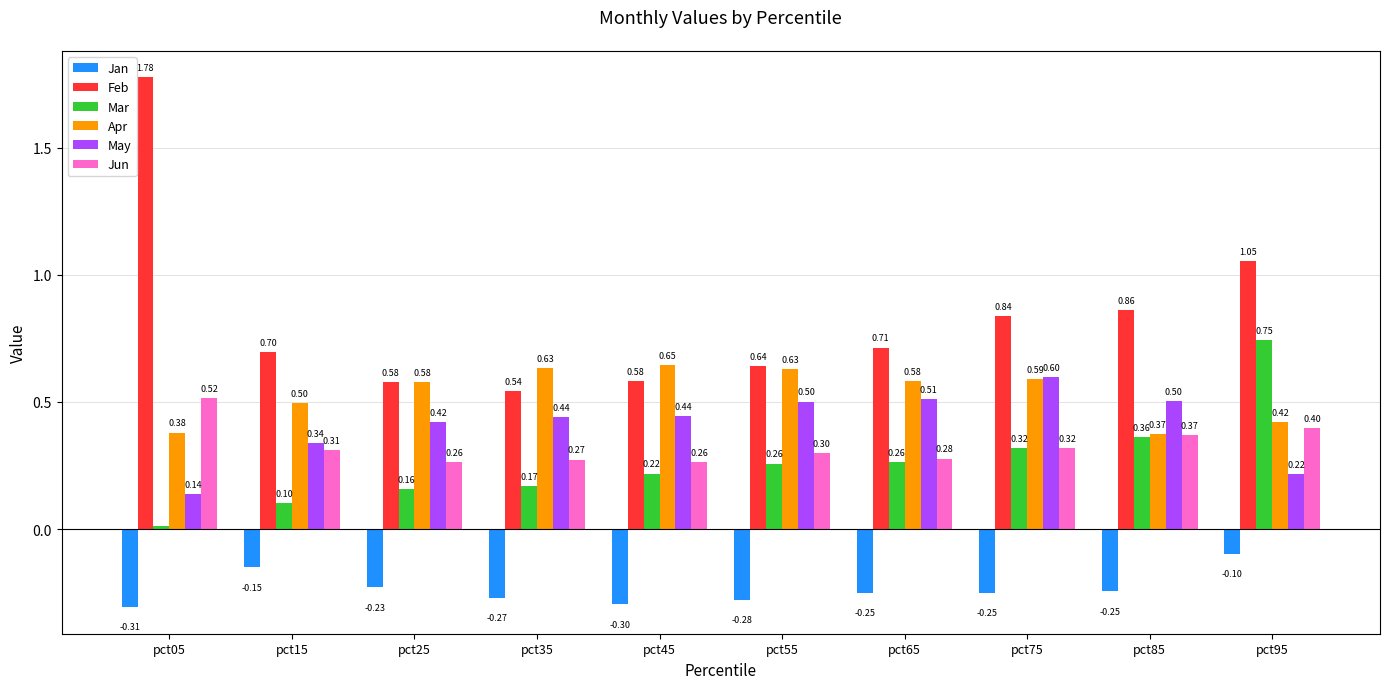

Which series has the largest range (max minus min)?

Feb